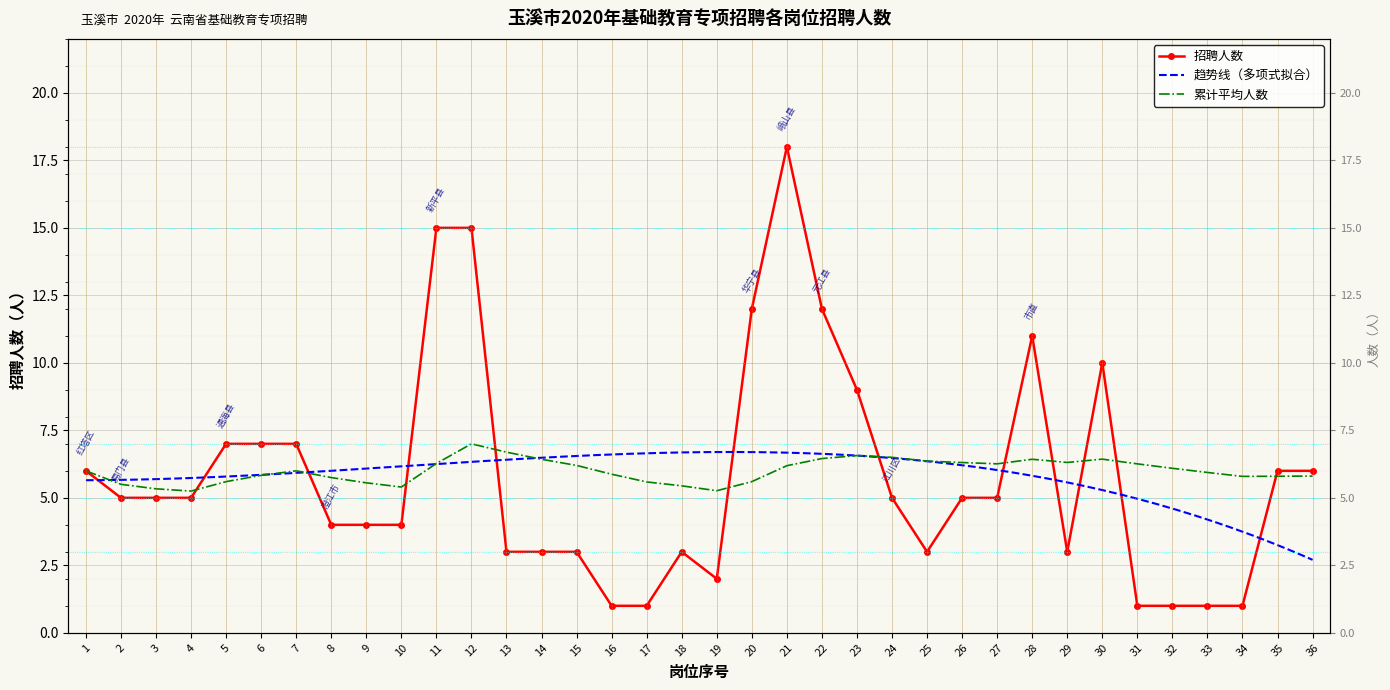

What is the change in value from 27 to 29?

-2